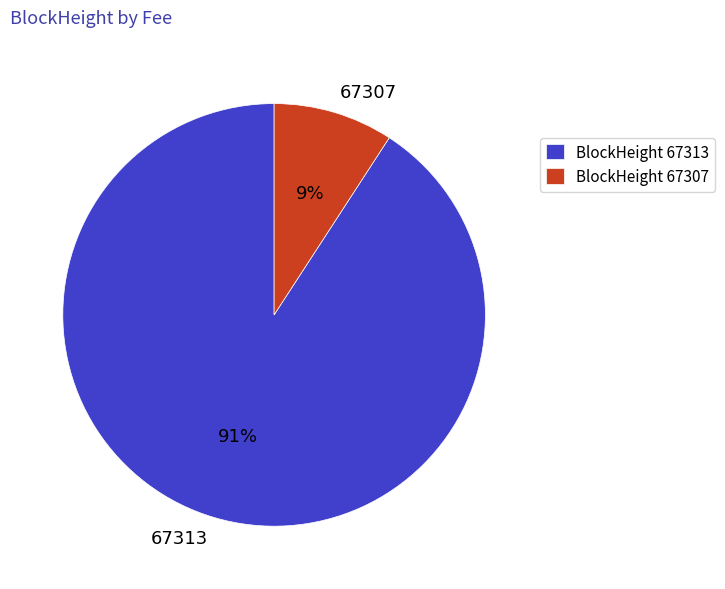

Is 67307 the majority of the pie?

No